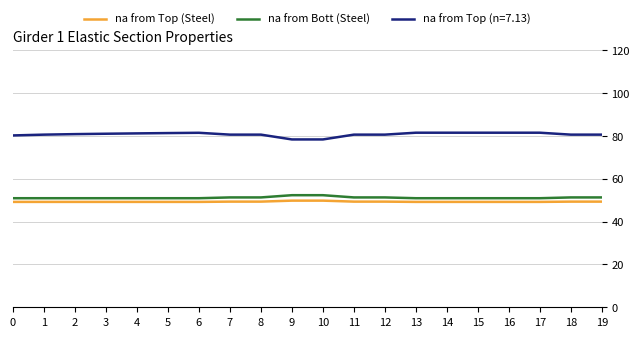

True or false: na from Top (Steel) and na from Bott (Steel) cross at least once.

False